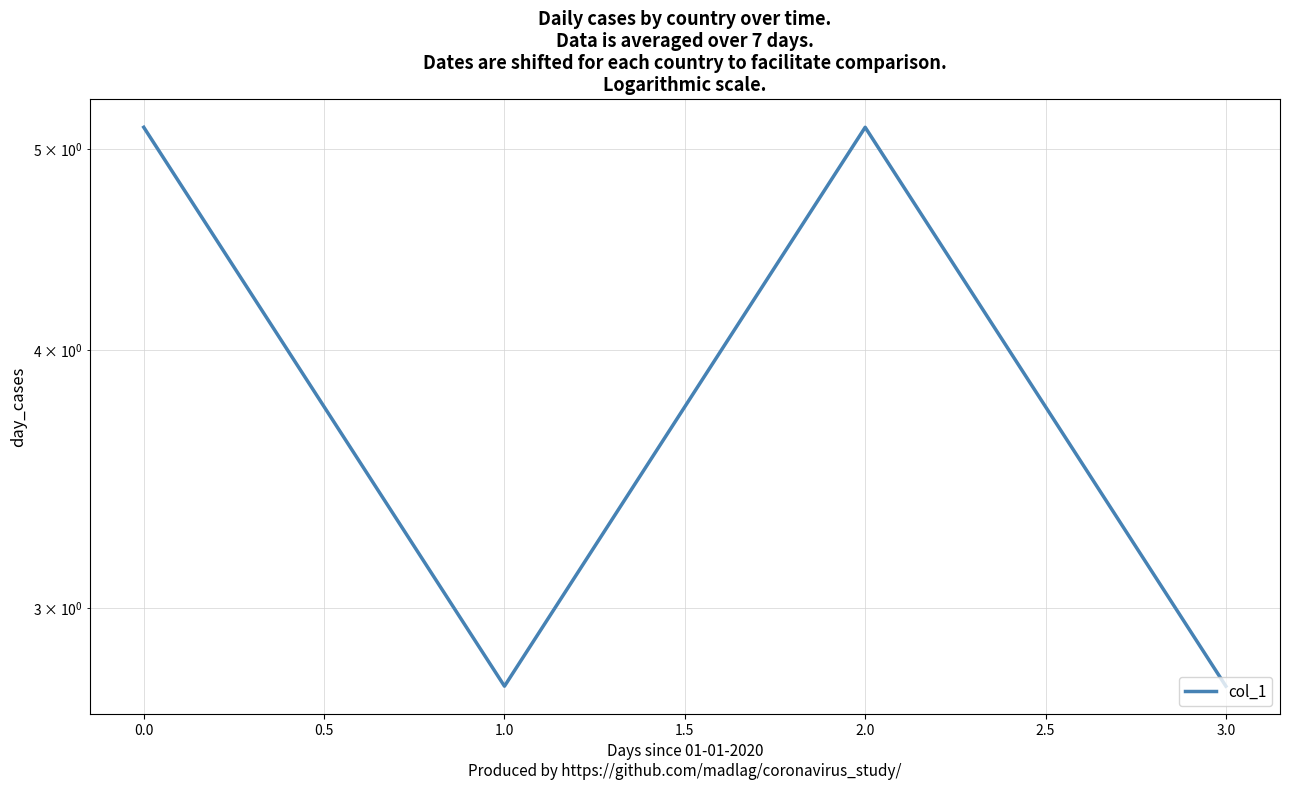

Reading left to right, what are all the values shown in this chart?

5.1	2.8	5.1	2.8